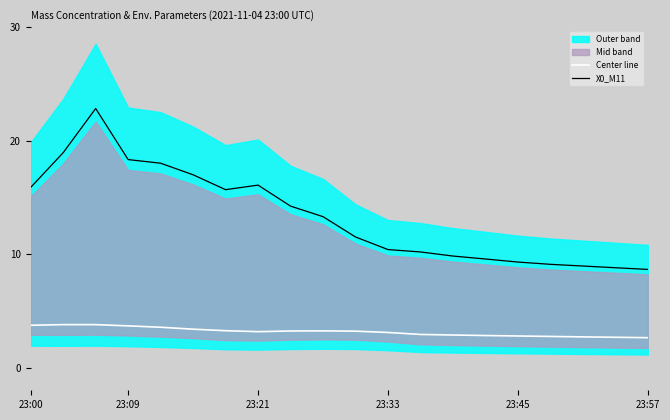

The X0_M11 series shows 16.5 at 23:33. True or false?

False